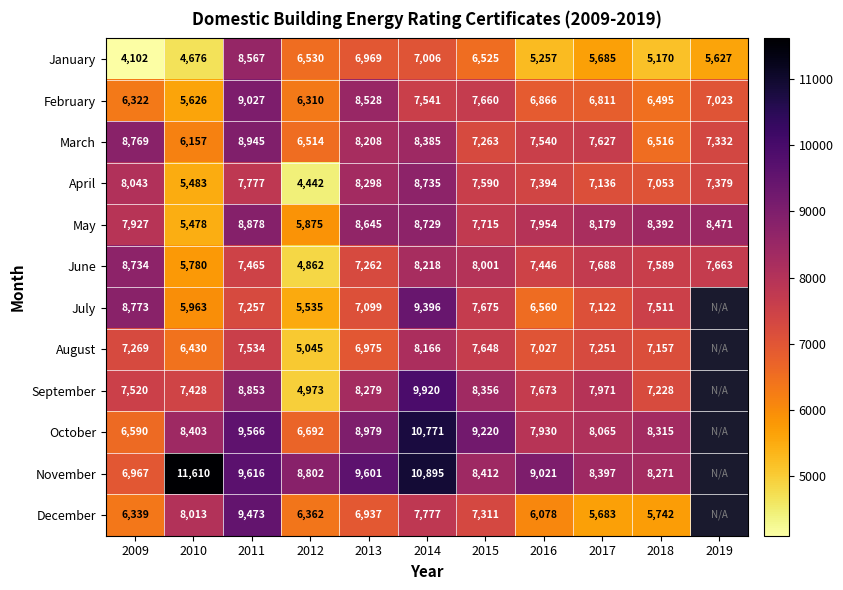

Which has a higher value, 2015 or 2012?

2012